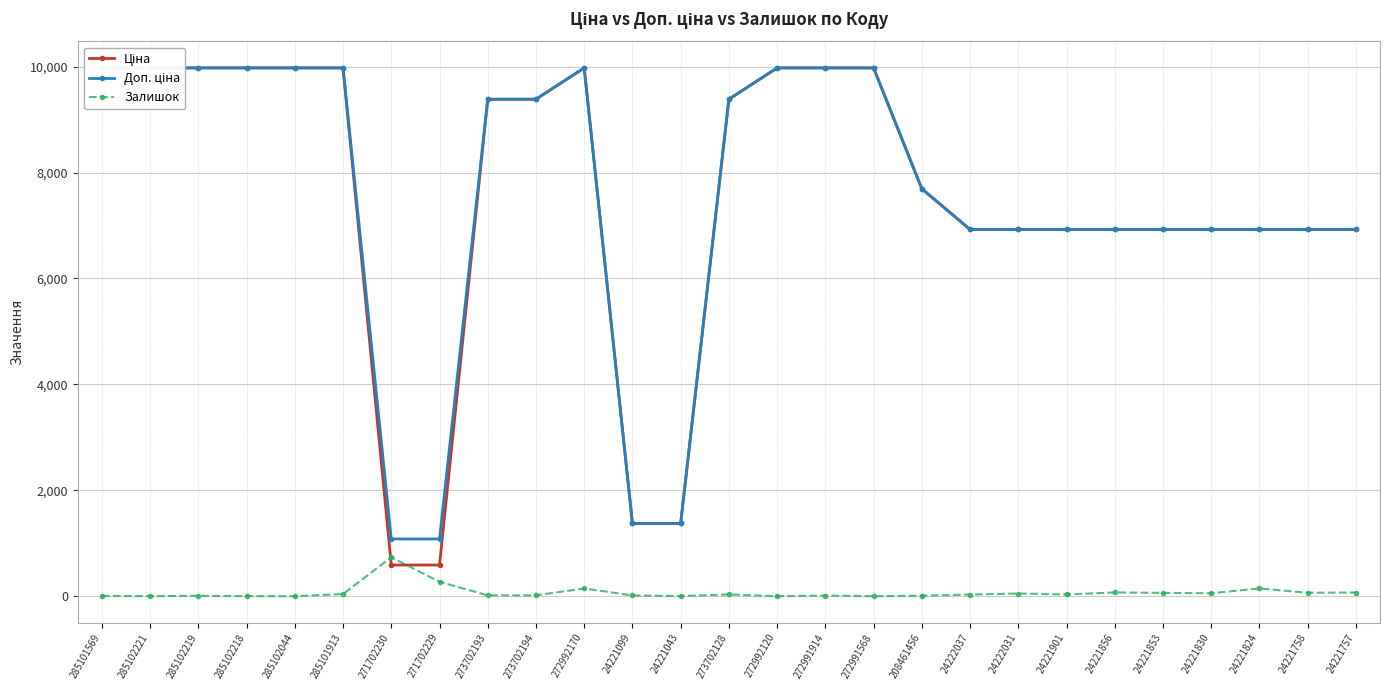

Is it true that Залишок equals 16.0 at 24221099?

True